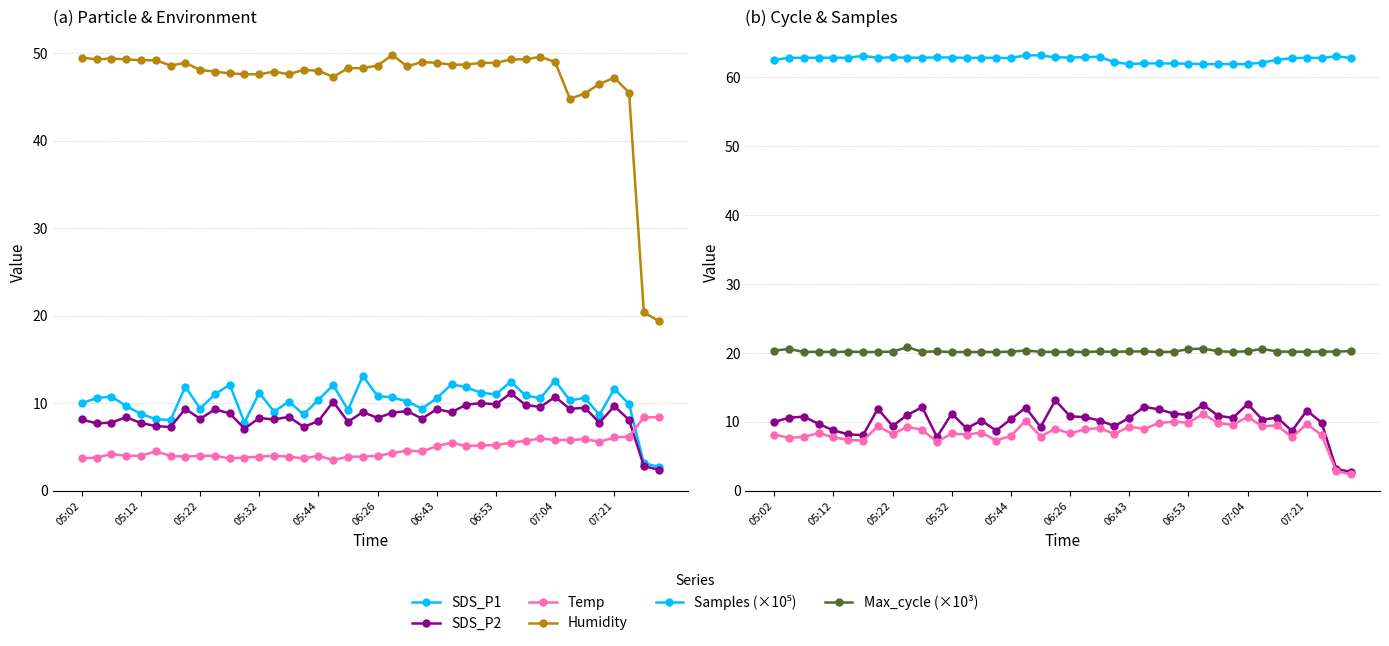

Which series has the widest spread of values?

Humidity